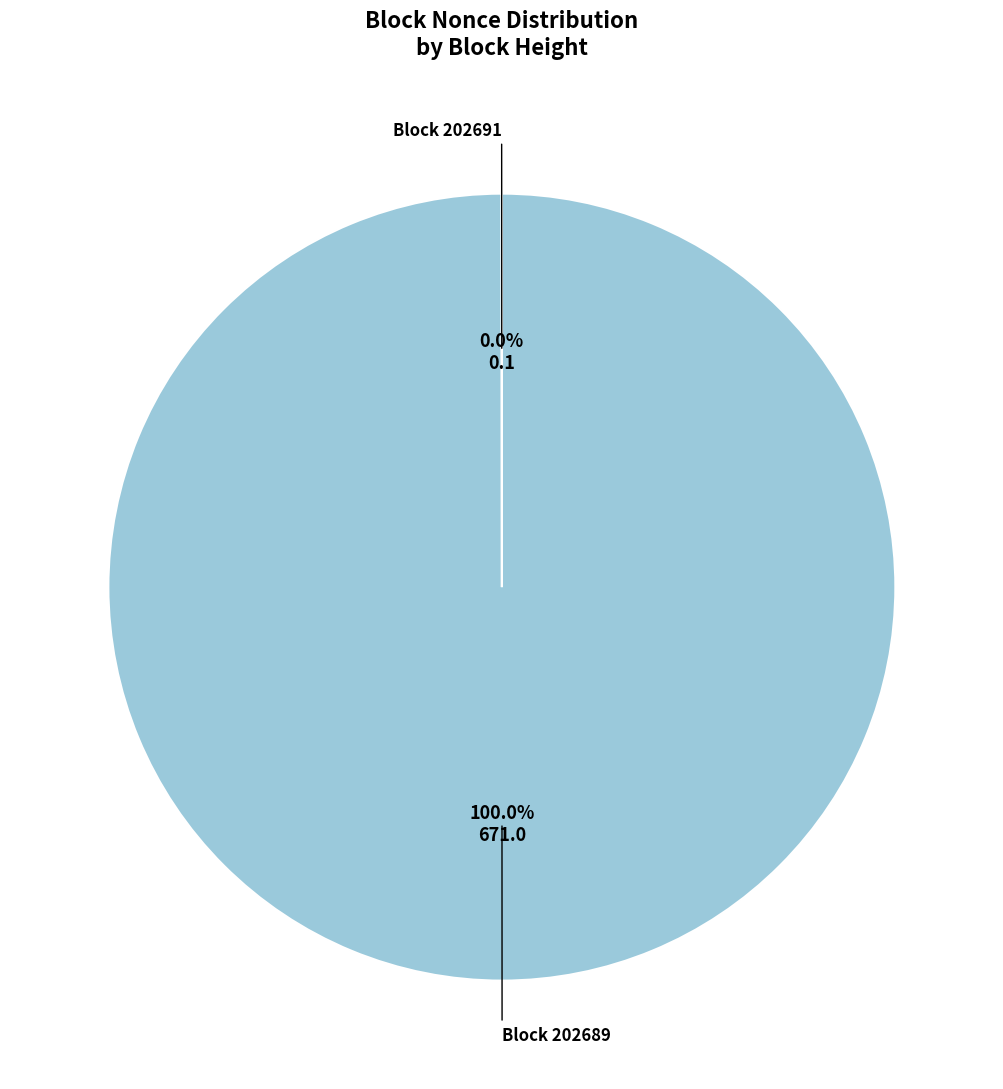

Does any single category account for the majority?

Yes